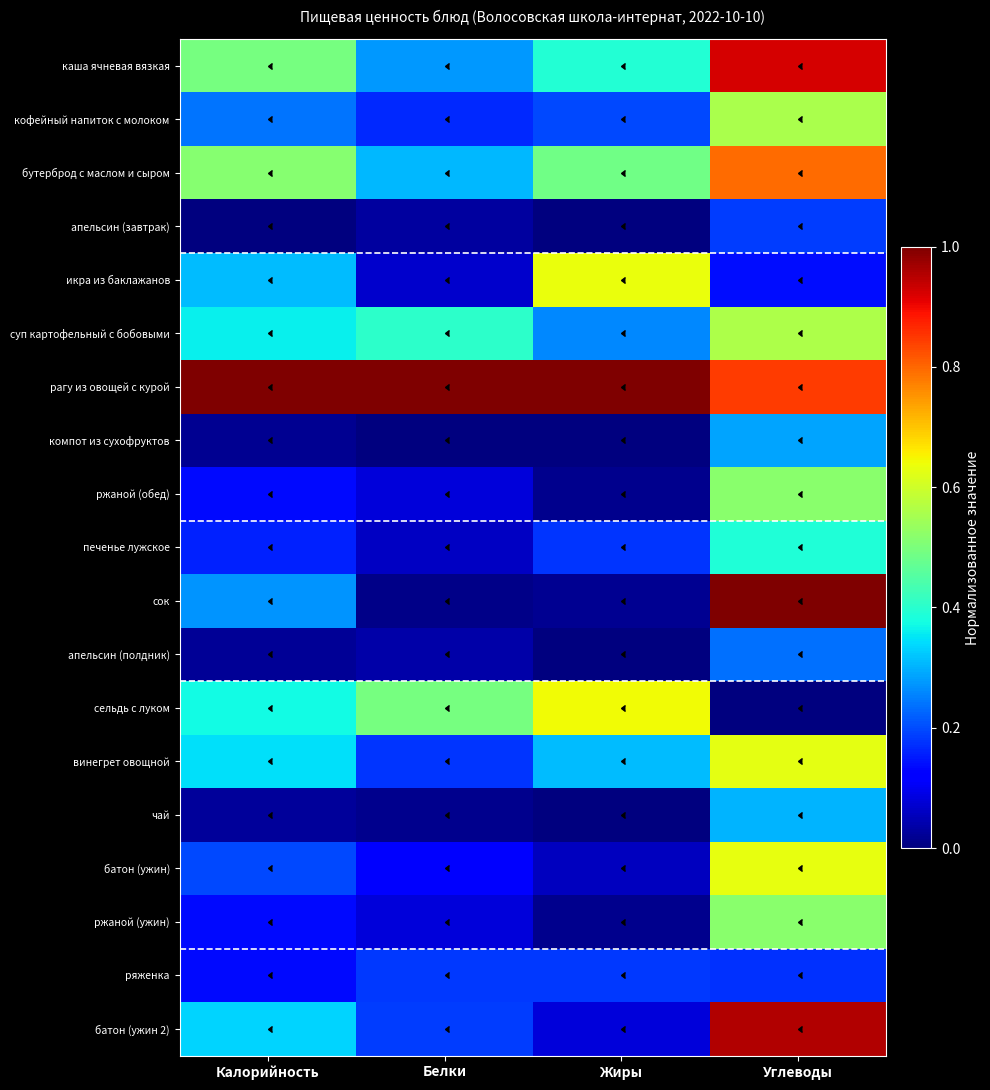

Which series has the largest range (max minus min)?

сок